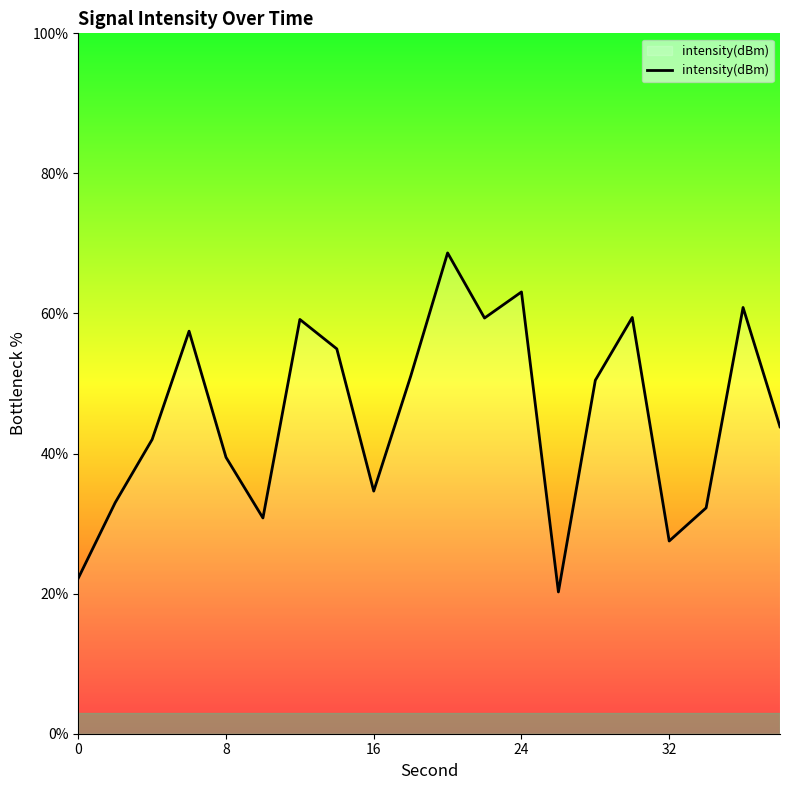

Does the chart display data point markers on the line(s)?

No